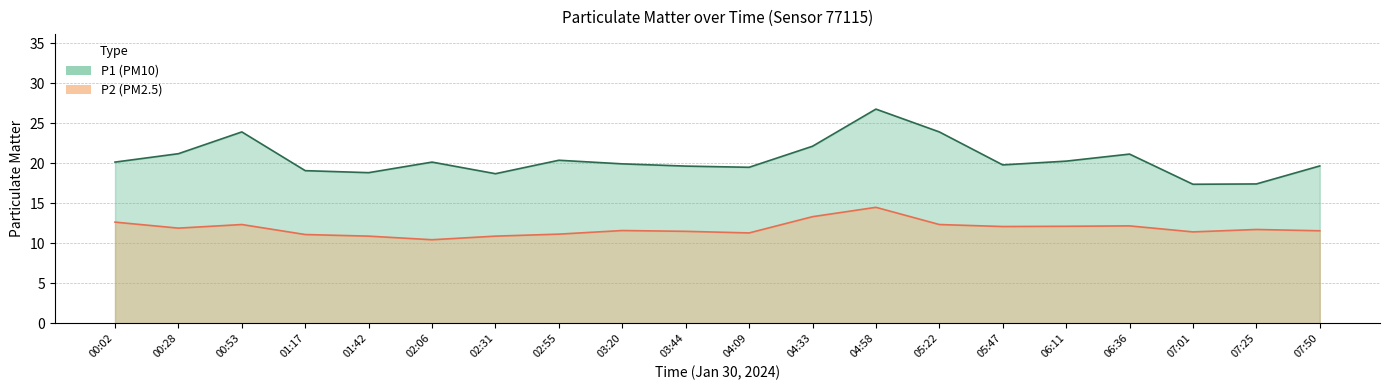

What is the average value of the P1 series?

20.5